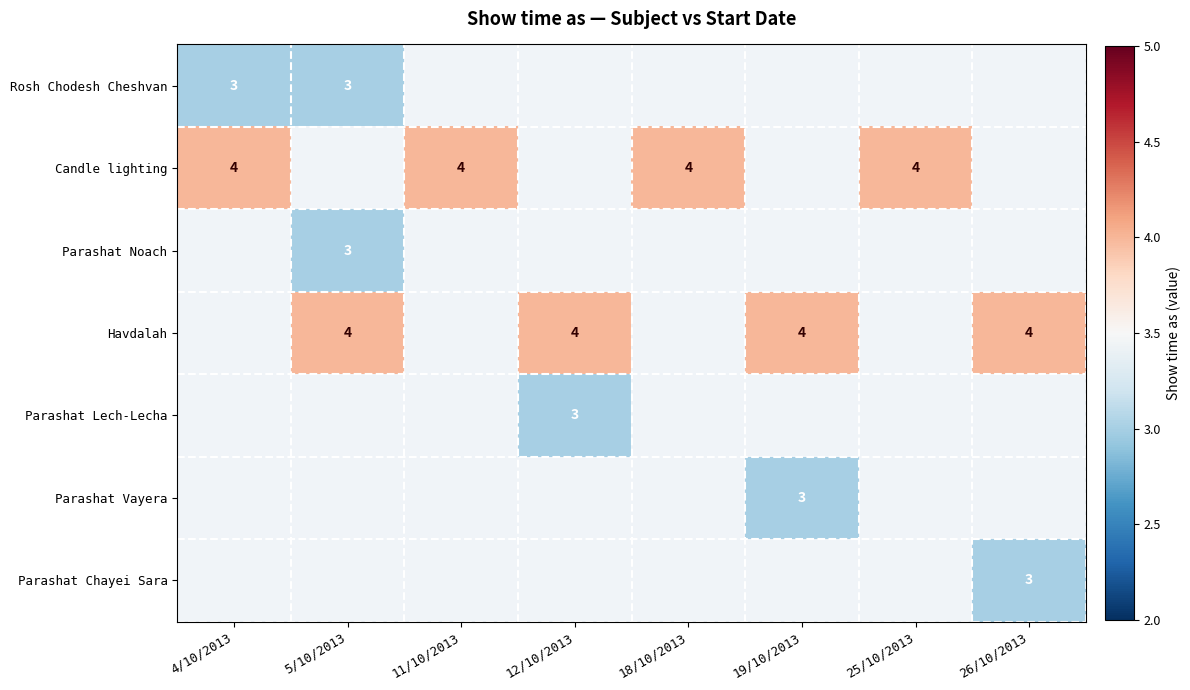

At how many categories does at least one series exceed 3?

8